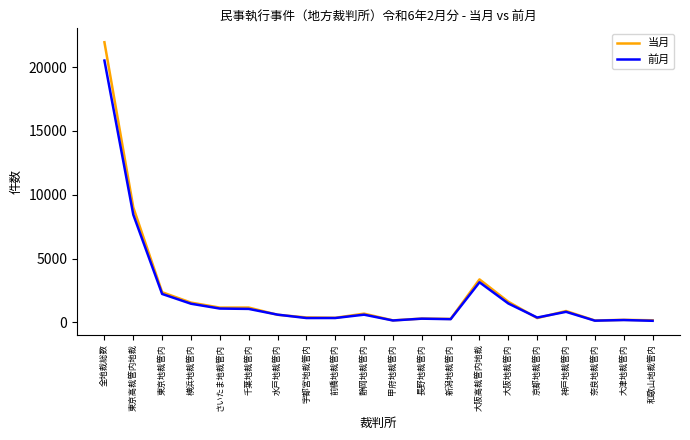

True or false: 当月 has a value of 1127 at 大阪高裁管内地裁.

False